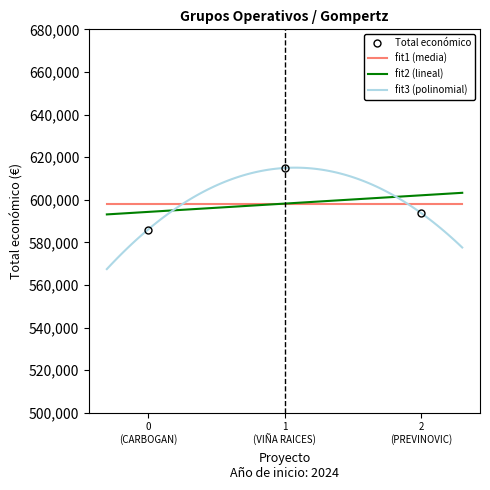

What is the value of the Total económico point at the 3rd from the left?

593715